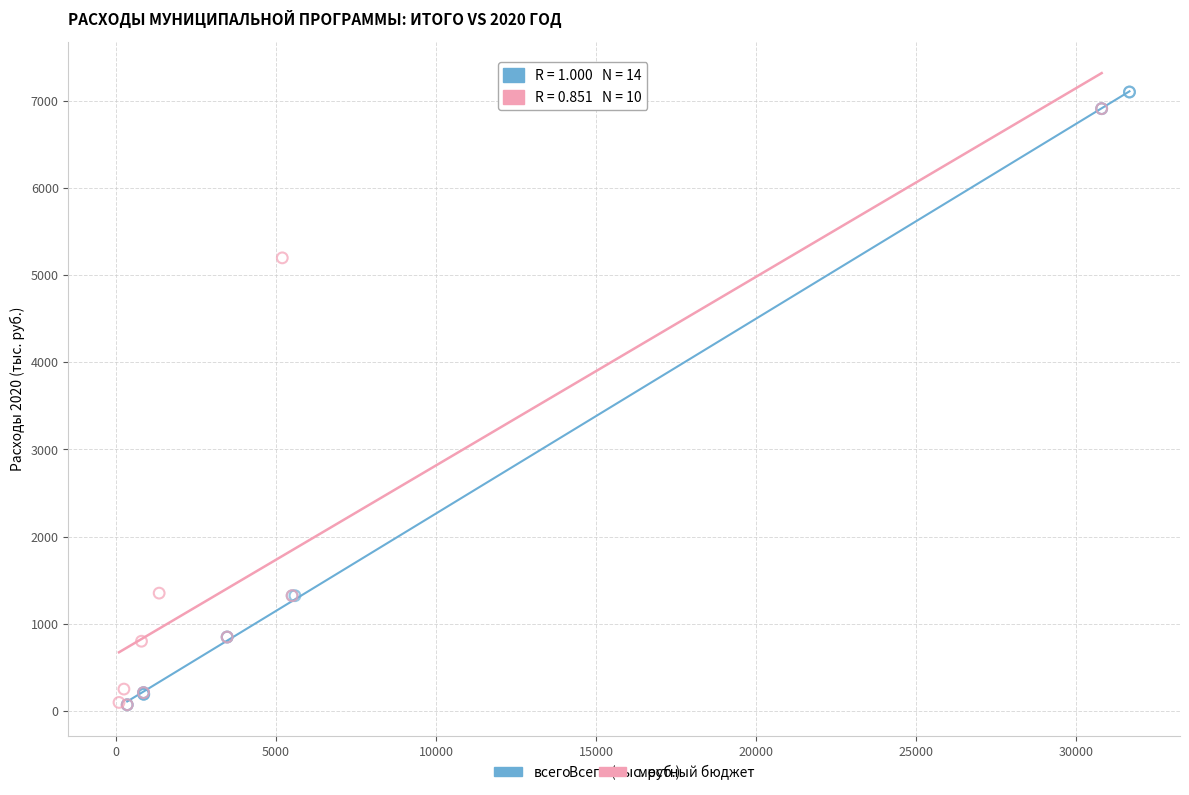

Which series has the widest spread of Y values?

всего